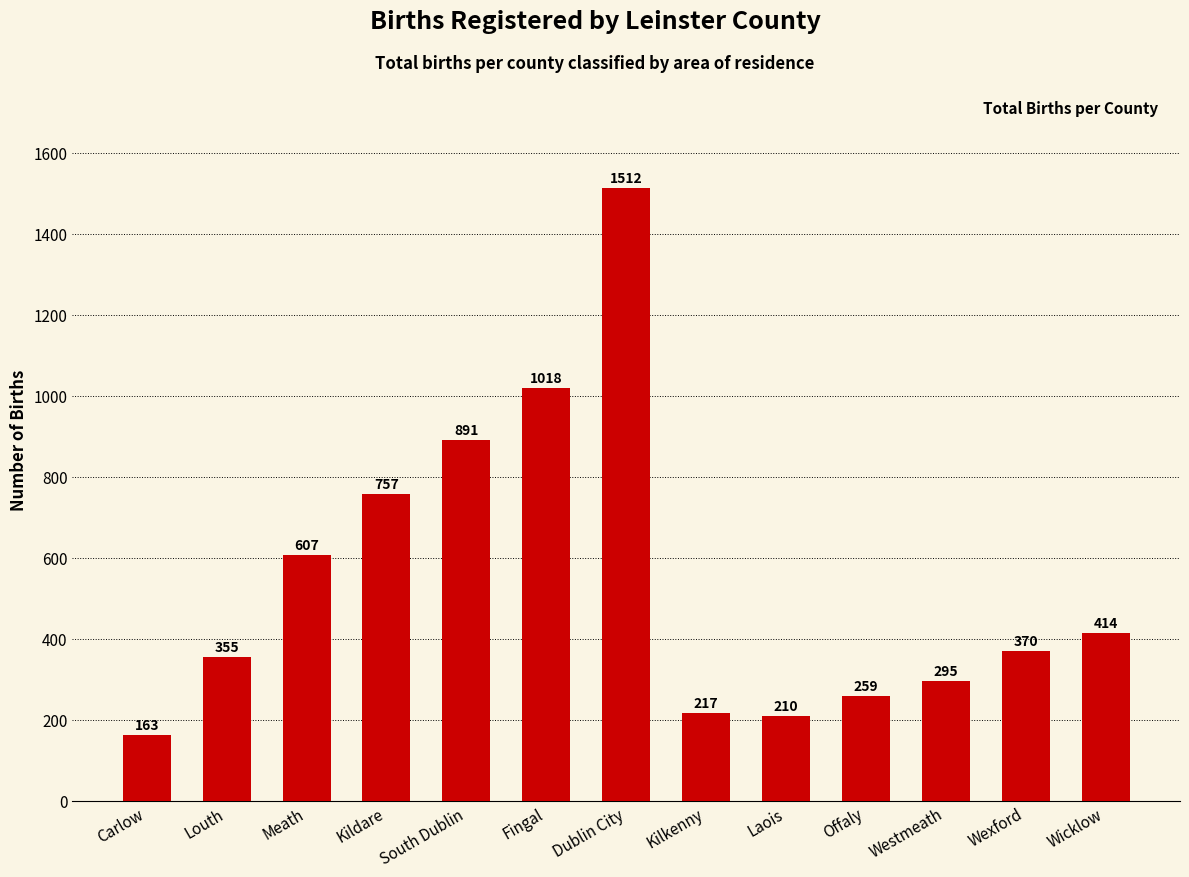

Is it true that the value at Offaly is 259?

True